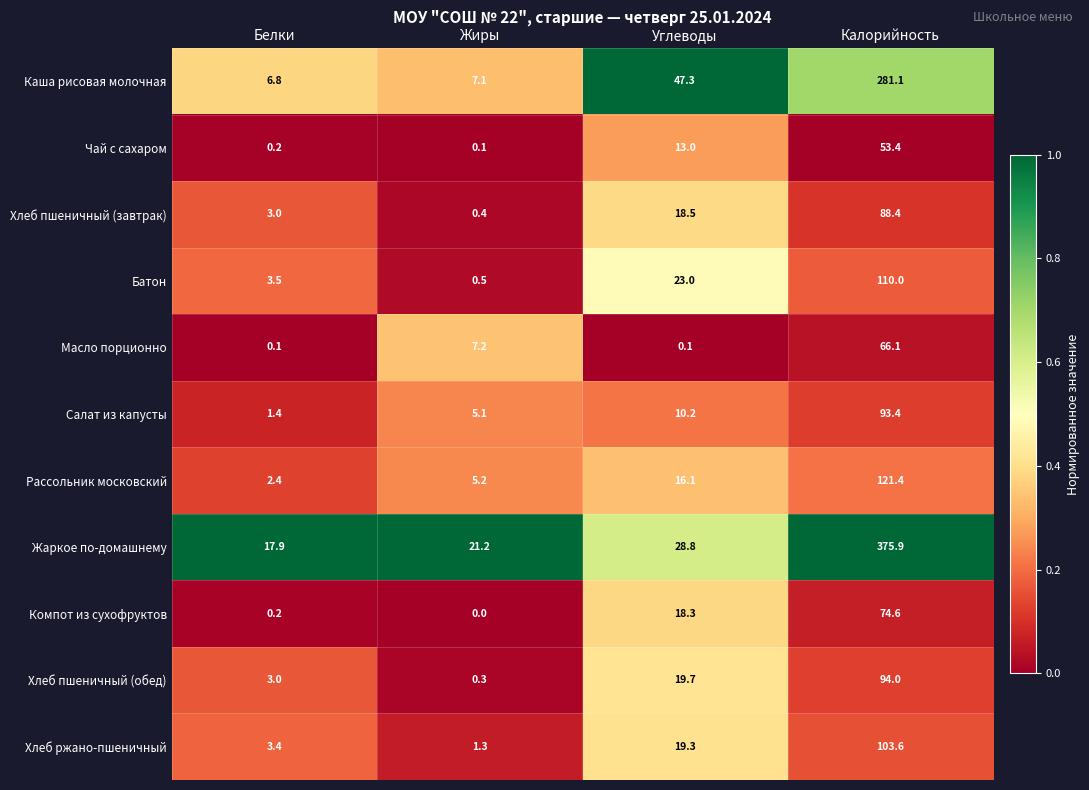

At which category is the sum across all series the highest?

Калорийность